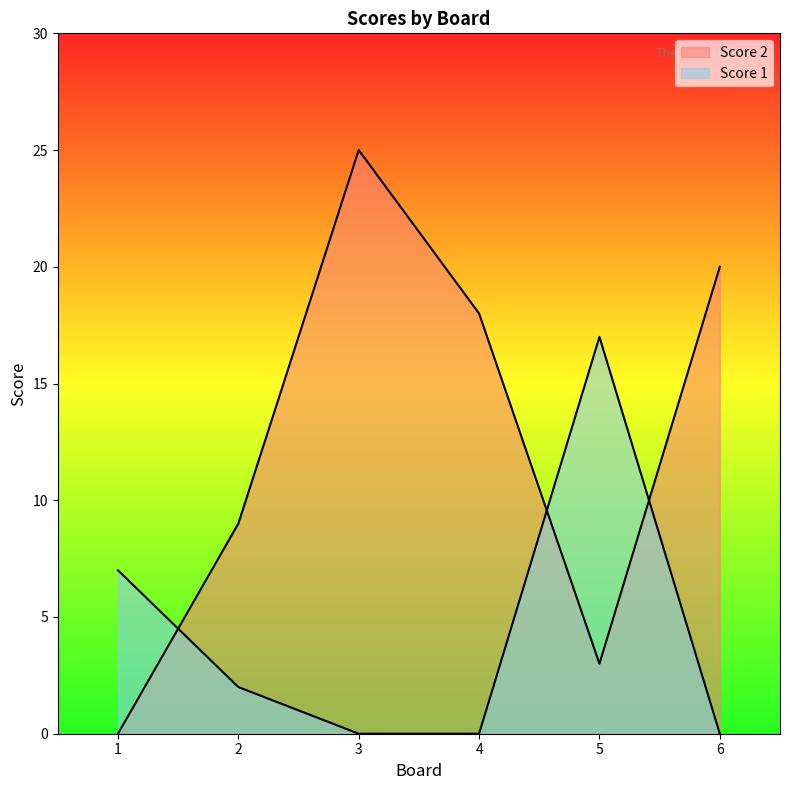

The Score 2 series shows 31 at 4. True or false?

False